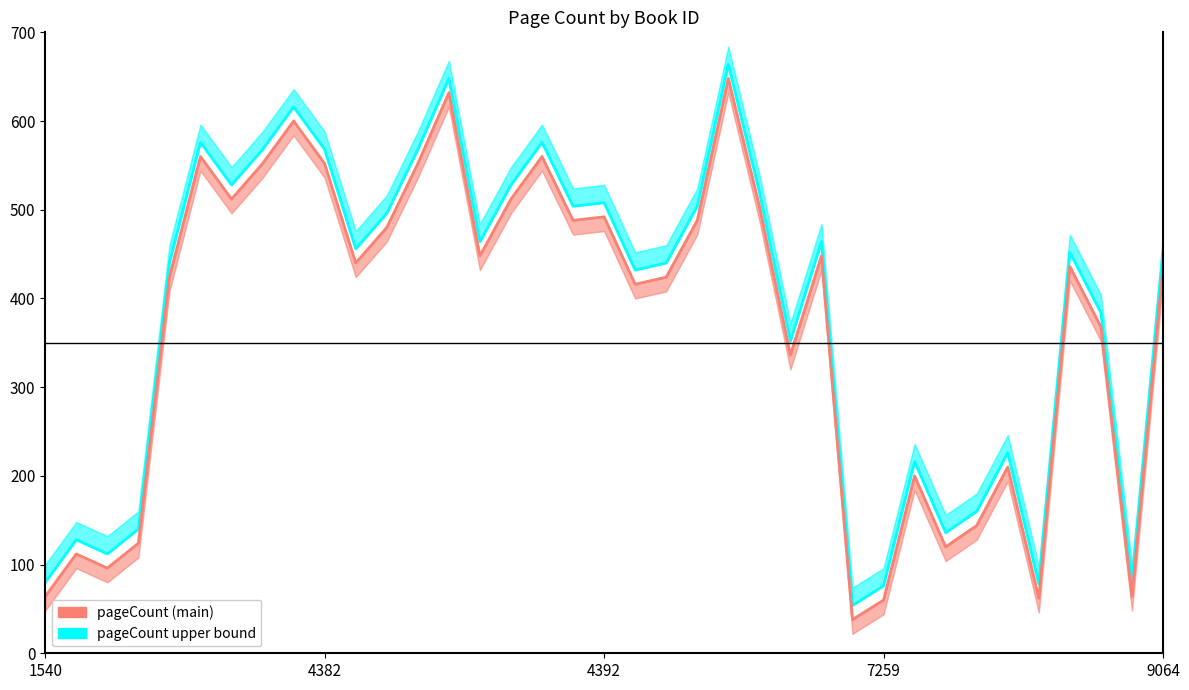

Where is pageCount nearest to the value 343?

24